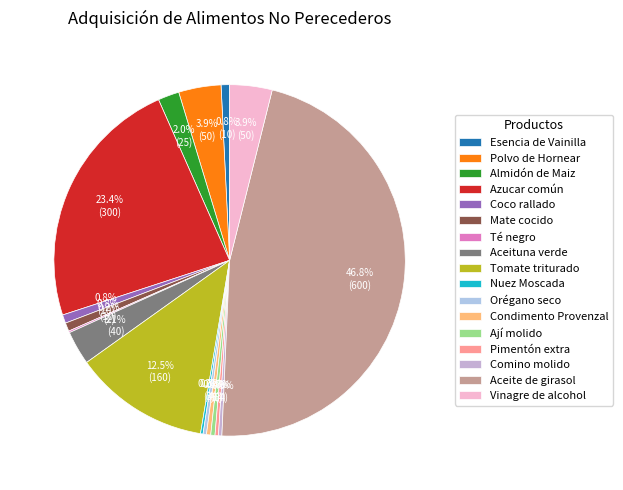

Is there a majority slice in this chart?

No